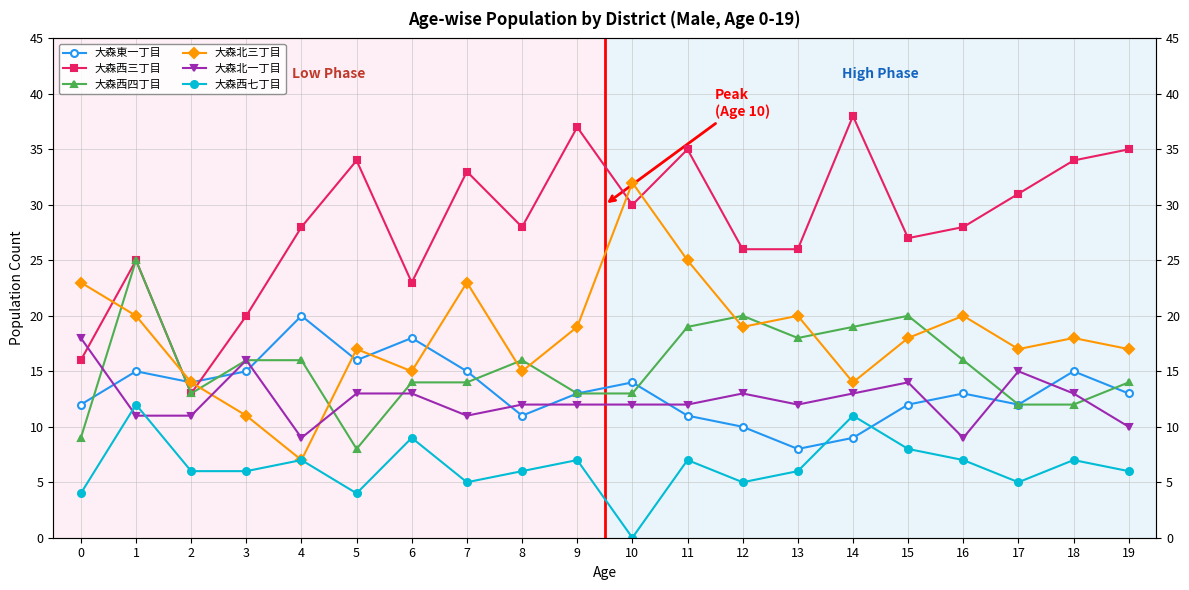

How many data points in 大森北一丁目 are above 12?

9